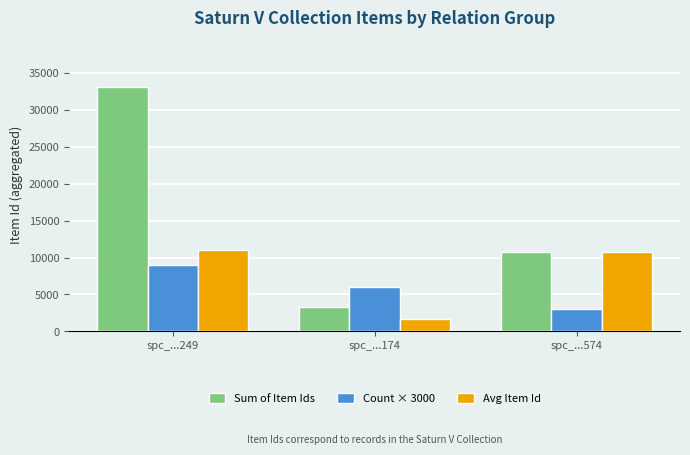

Is it true that Sum of Item Ids equals 3253.0 at spc_...174?

True